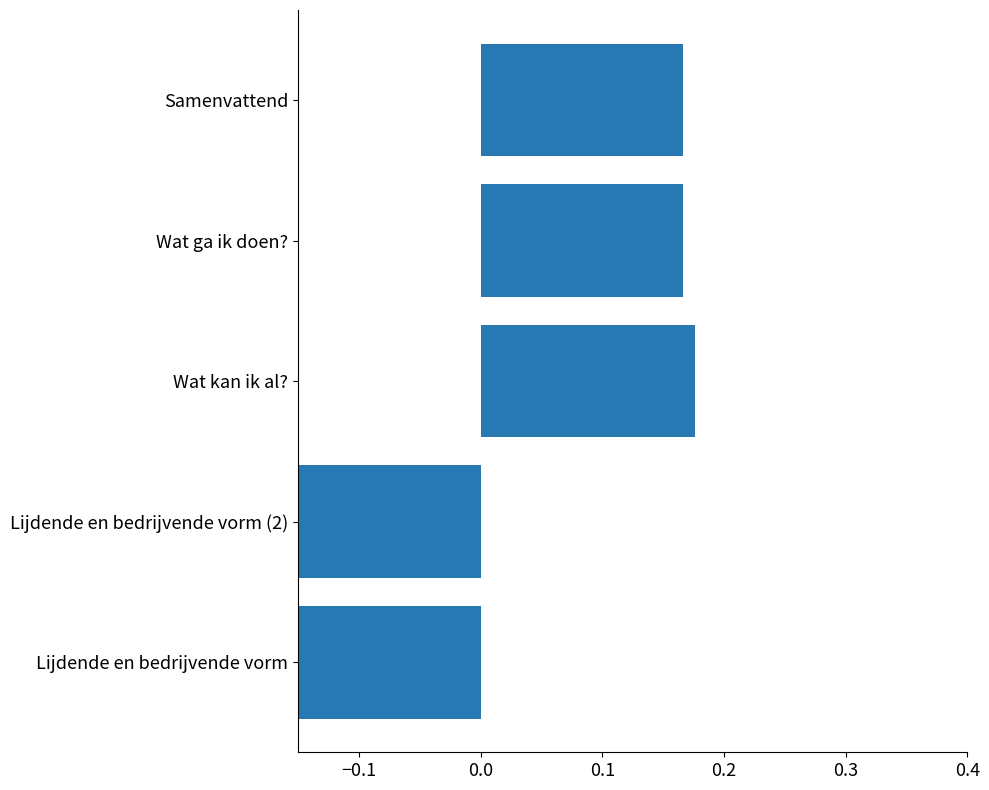

What is the maximum value shown in the chart?

0.2